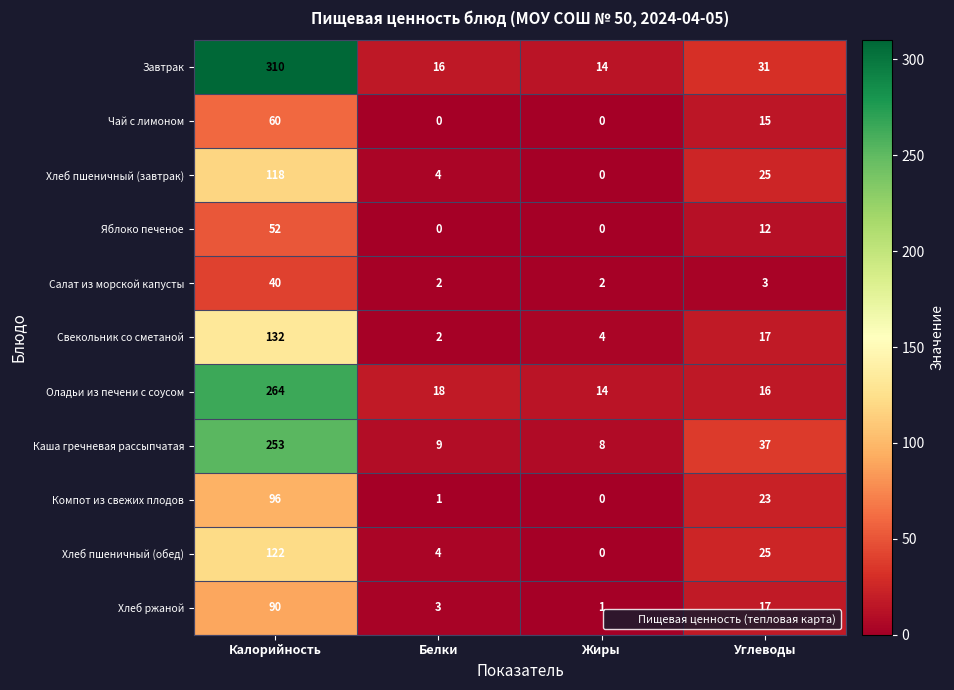

At which label is Каша гречневая рассыпчатая closest to 130?

Углеводы